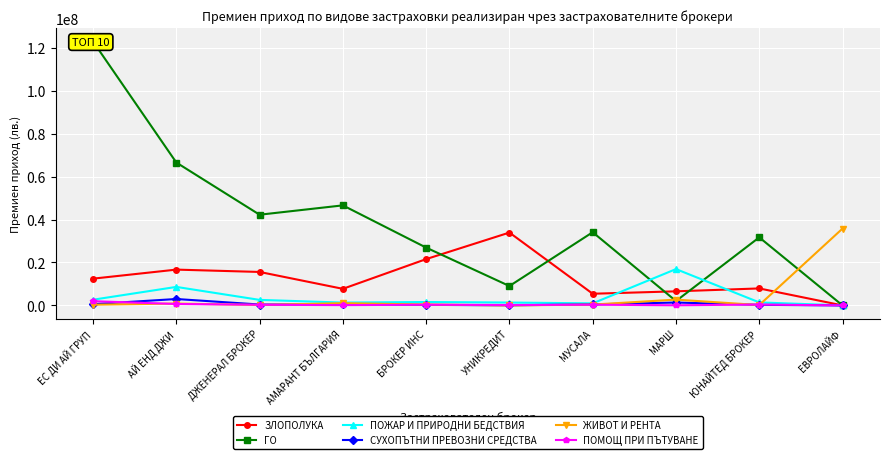

What is the difference between the highest and lowest values at АЙ ЕНД ДЖИ?

65883425.9